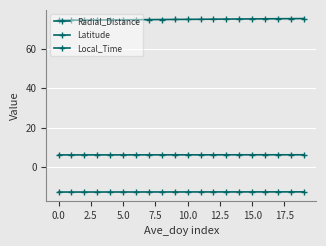

Is this an area chart (filled region under the line)?

No